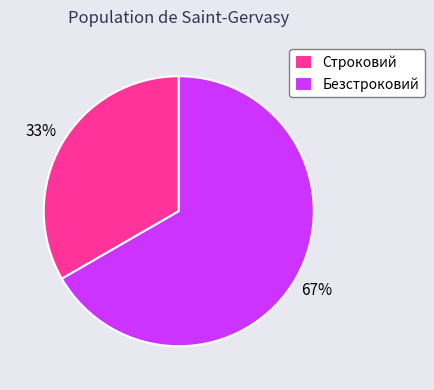

To the nearest percent, what is the combined percentage of Безстроковий and Строковий?

100%